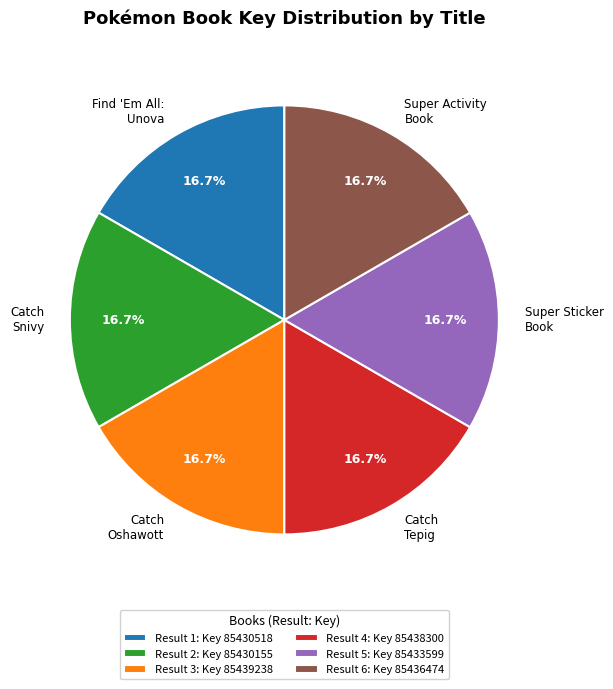

What is the ratio of the value at Super Sticker Book to the value at Find 'Em All: Unova?

1.0